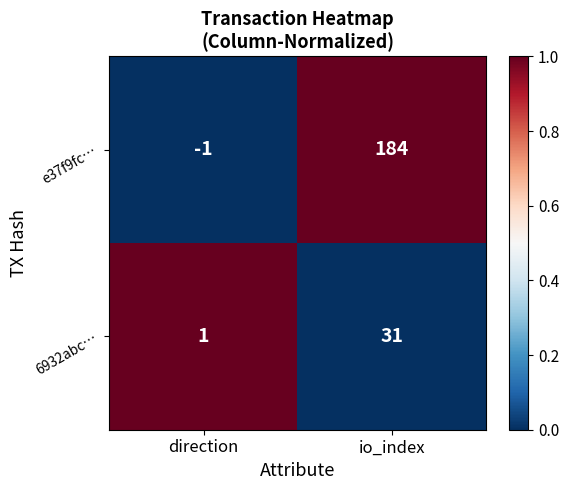

Which series has the largest total across all categories?

e37f9fc…